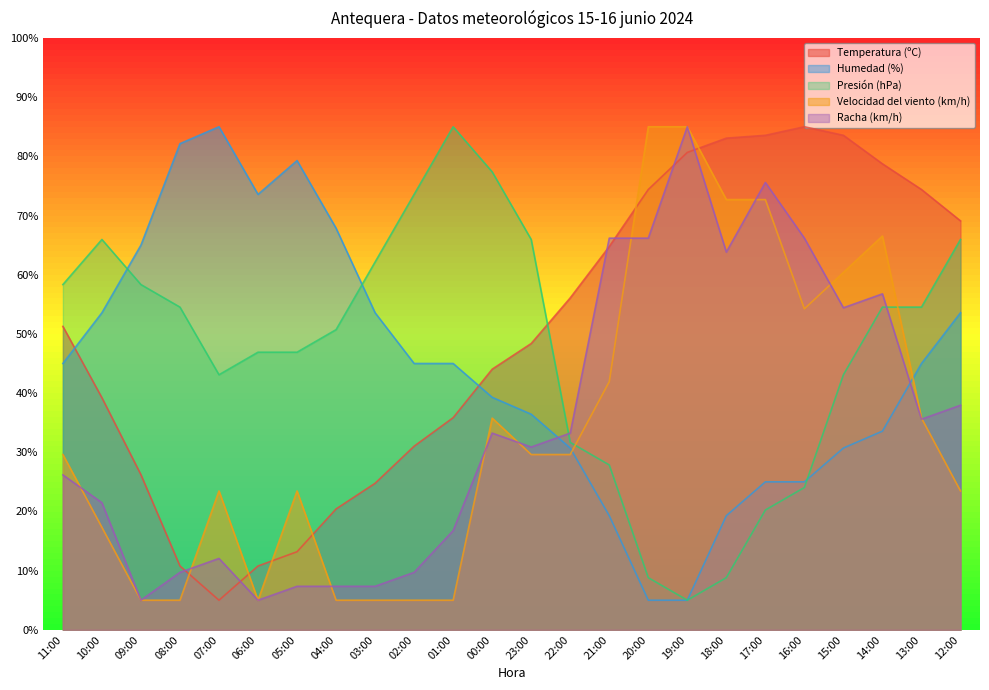

Between which two adjacent categories do Temperatura (ºC) and Presión (hPa) first intersect?

23:00 and 22:00